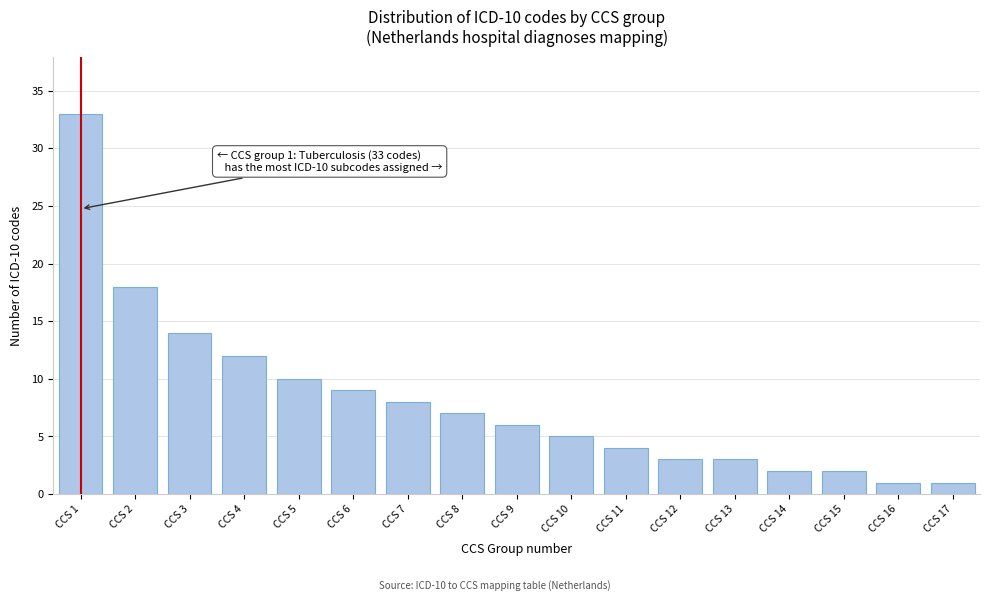

Reading left to right, what are all the values shown in this chart?

CCS 1=33	CCS 2=18	CCS 3=14	CCS 4=12	CCS 5=10	CCS 6=9	CCS 7=8	CCS 8=7	CCS 9=6	CCS 10=5	CCS 11=4	CCS 12=3	CCS 13=3	CCS 14=2	CCS 15=2	CCS 16=1	CCS 17=1